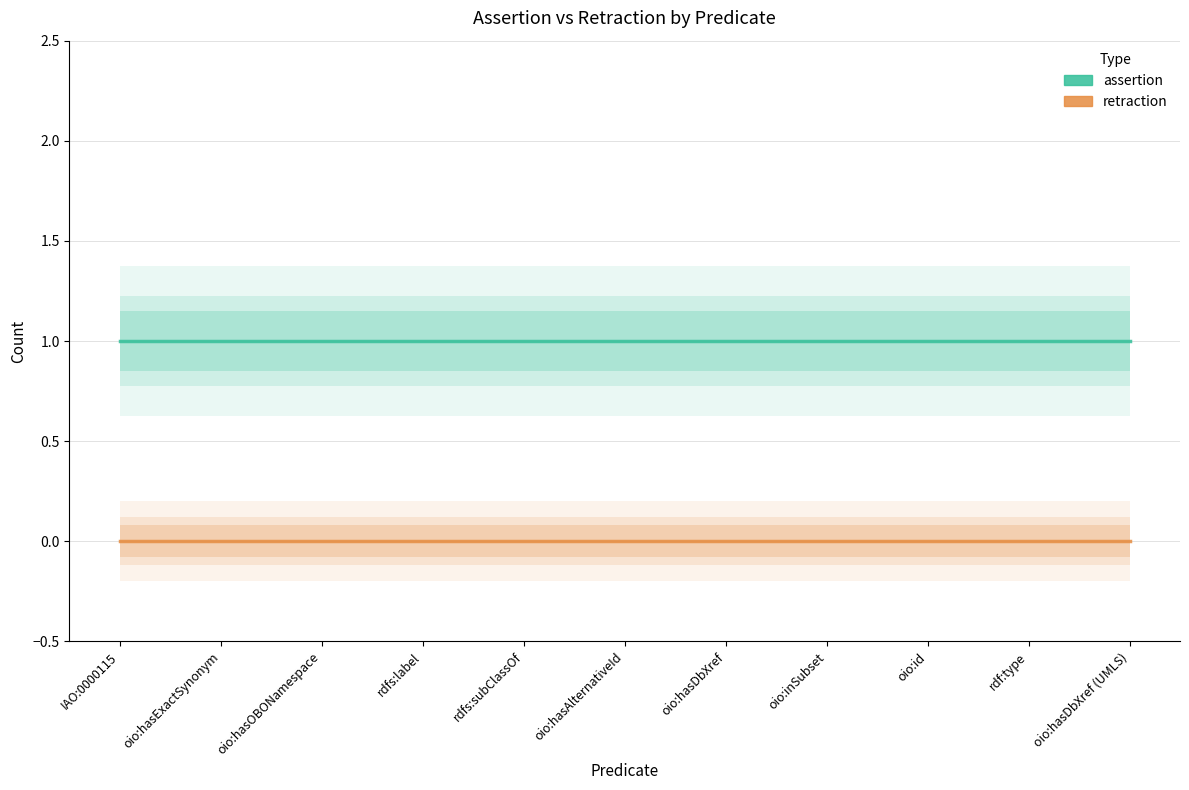

True or false: retraction has more than 2 interior local peaks.

False